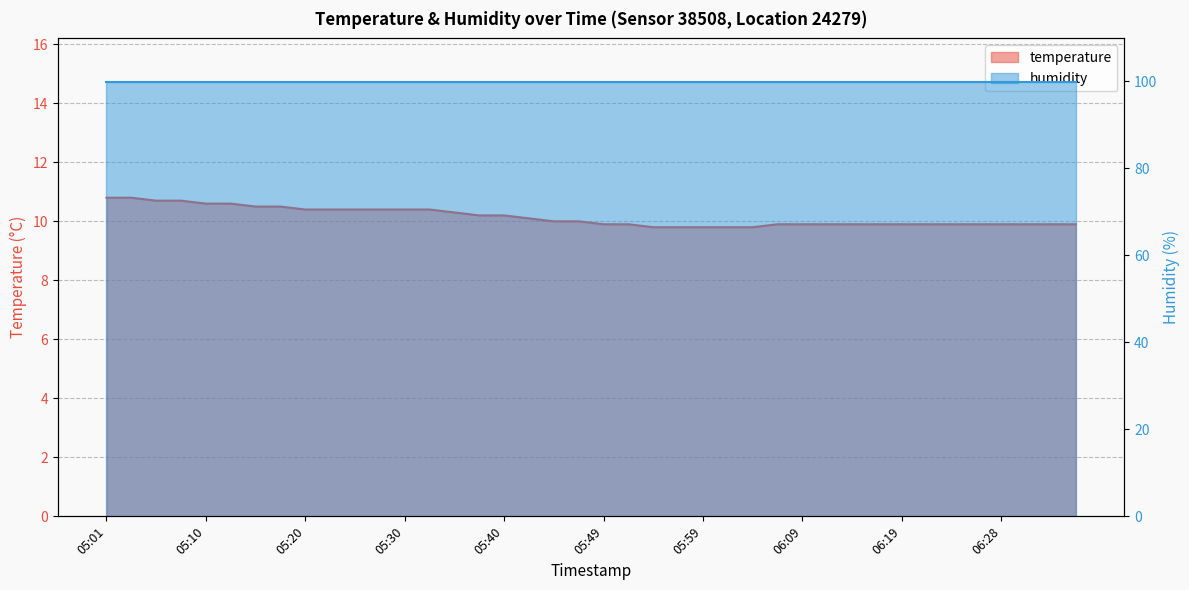

The chart shows a value of 15.3 at 06:23. True or false?

False